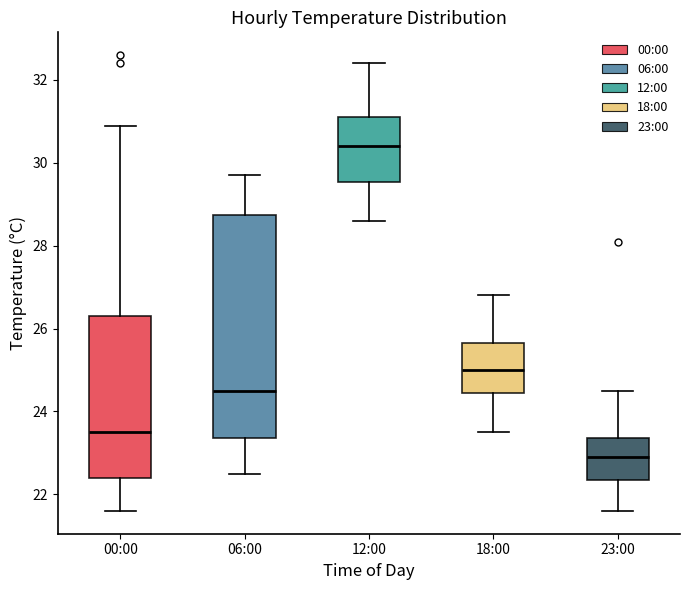

Which box's median line is the highest?

12:00